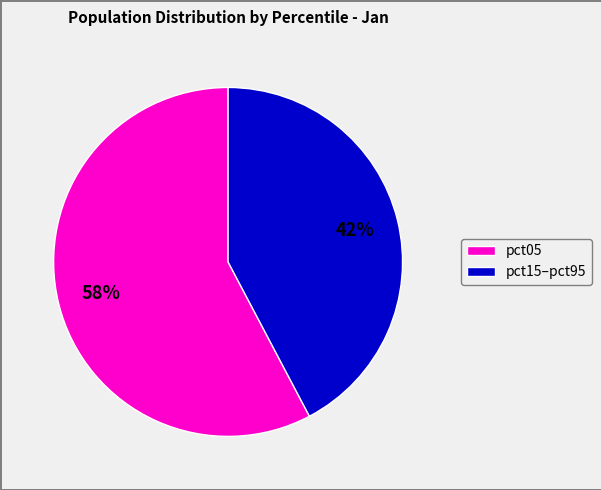

Does any single category account for the majority?

Yes